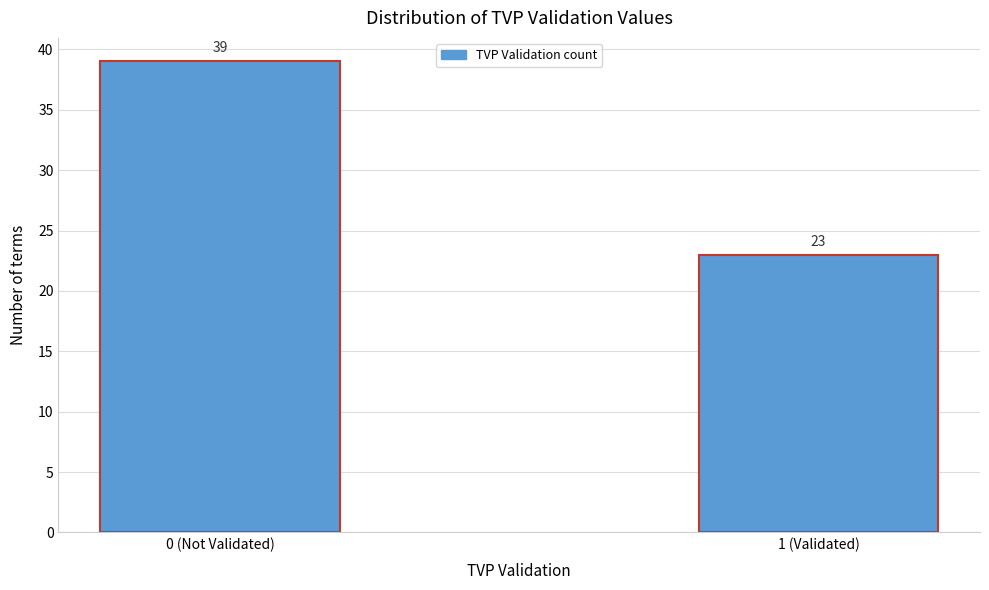

Reading left to right, list all the values displayed in this chart.

39	23